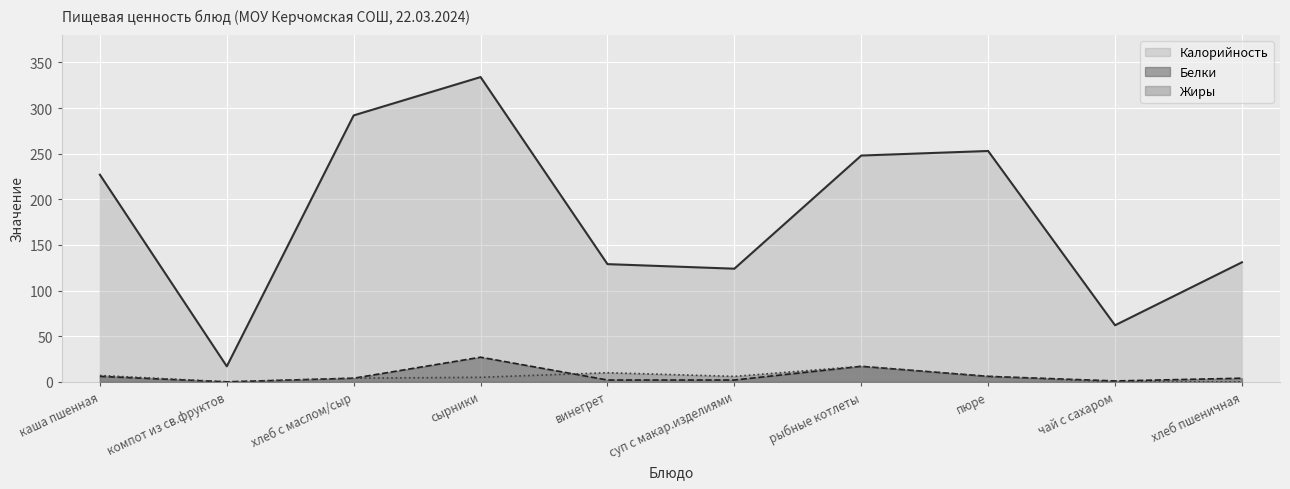

How many lines are shown in the chart?

3